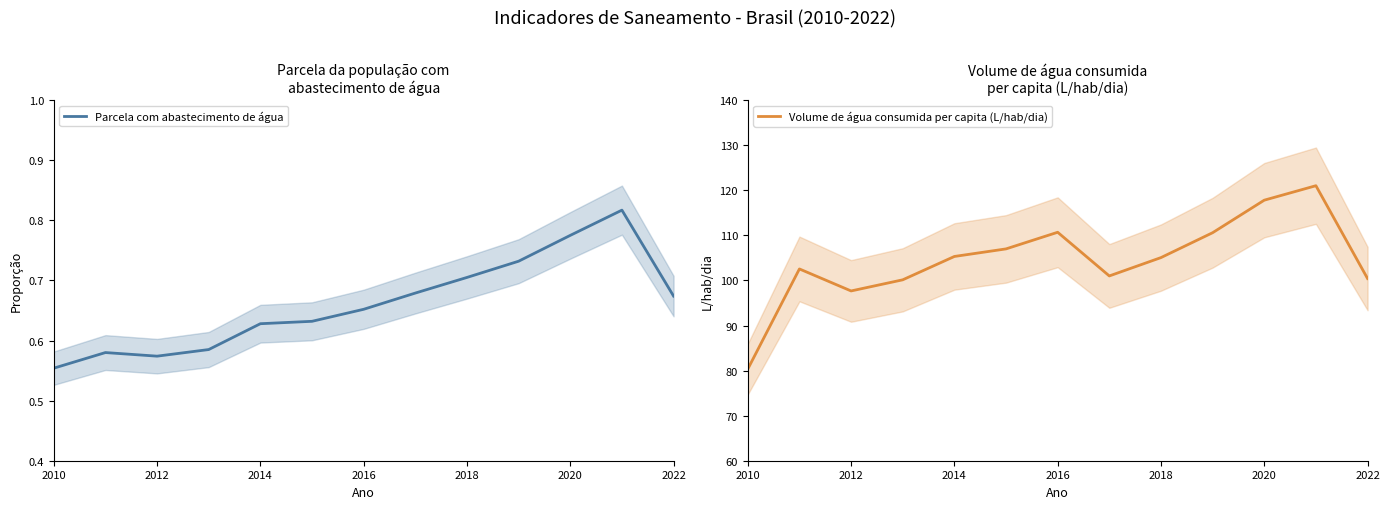

What is the label of the 13th point from the right?

2010